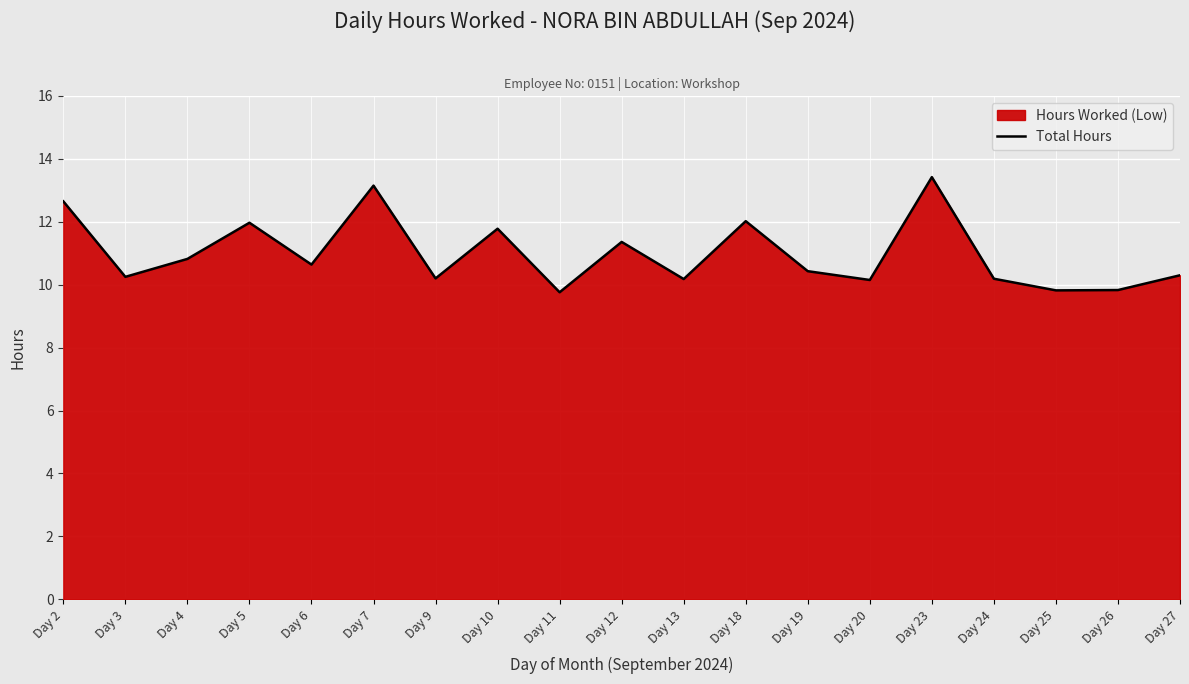

How many lines are shown in the chart?

1